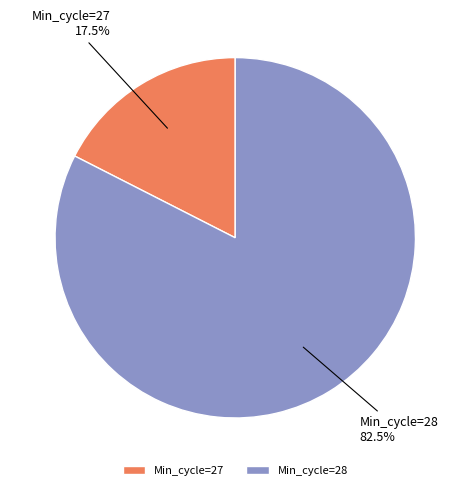

Which has a higher value, Min_cycle=27 or Min_cycle=28?

Min_cycle=28